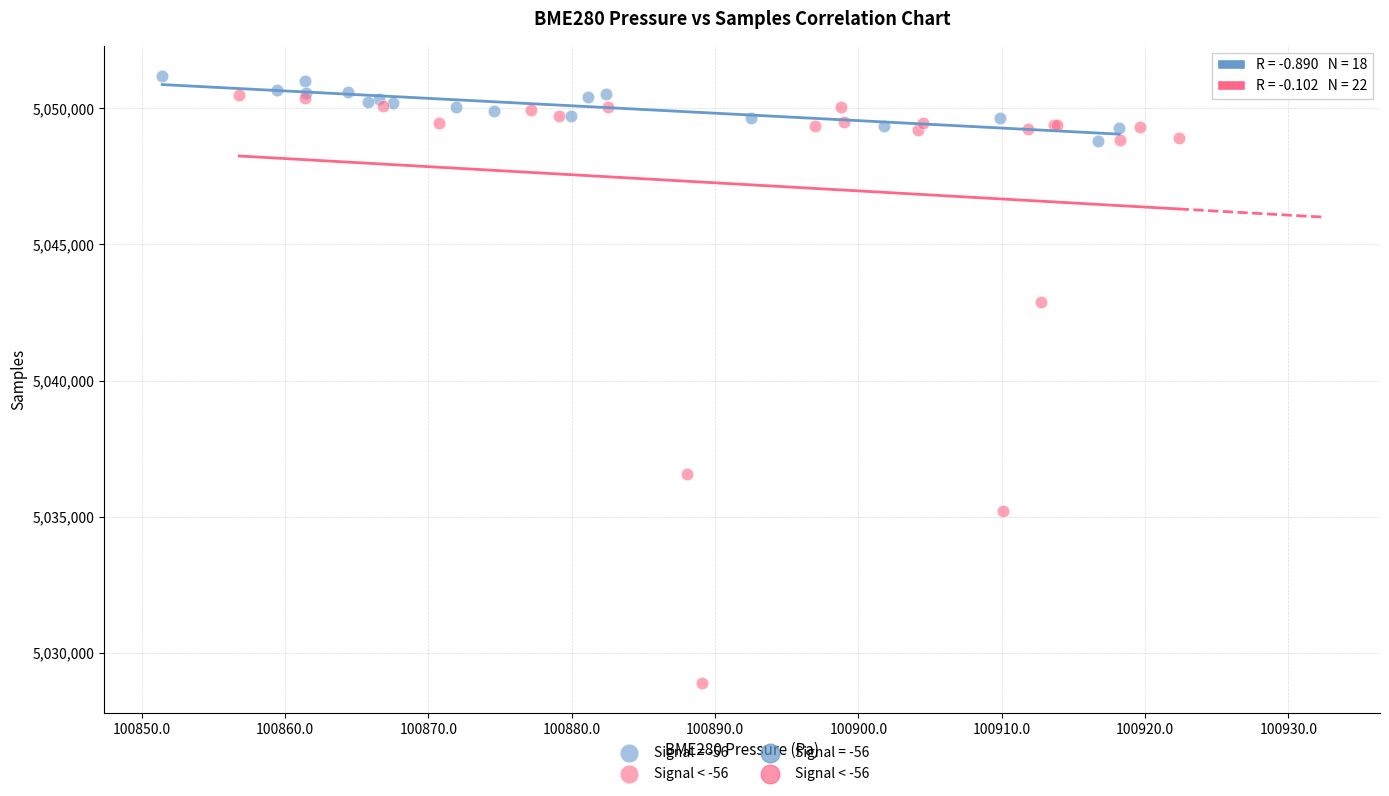

Which series contains the lowest Y value?

Signal < -56